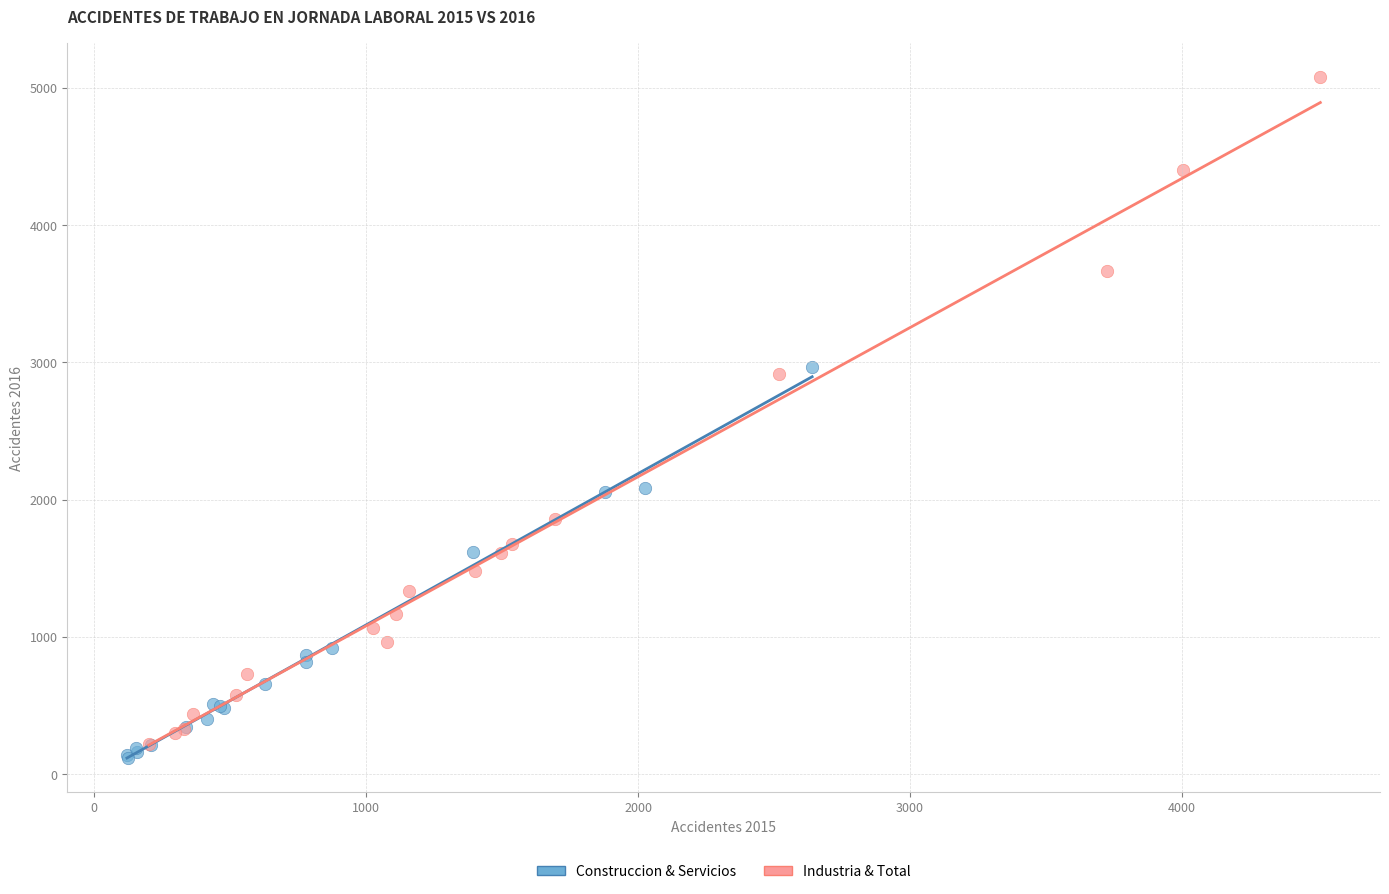

Which series has the largest Y range (max minus min)?

Industria & Total